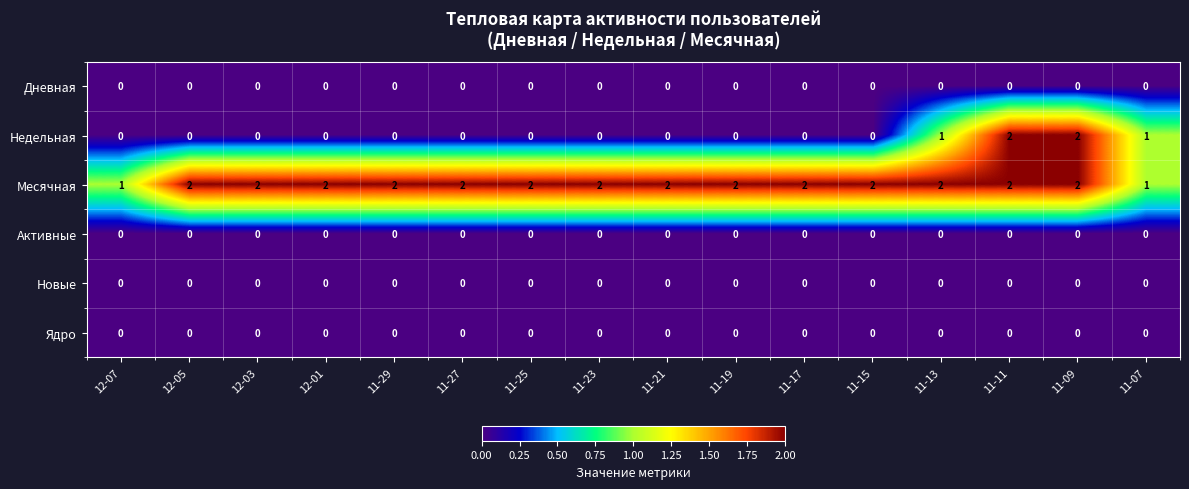

Which series has the largest total across all categories?

Месячная